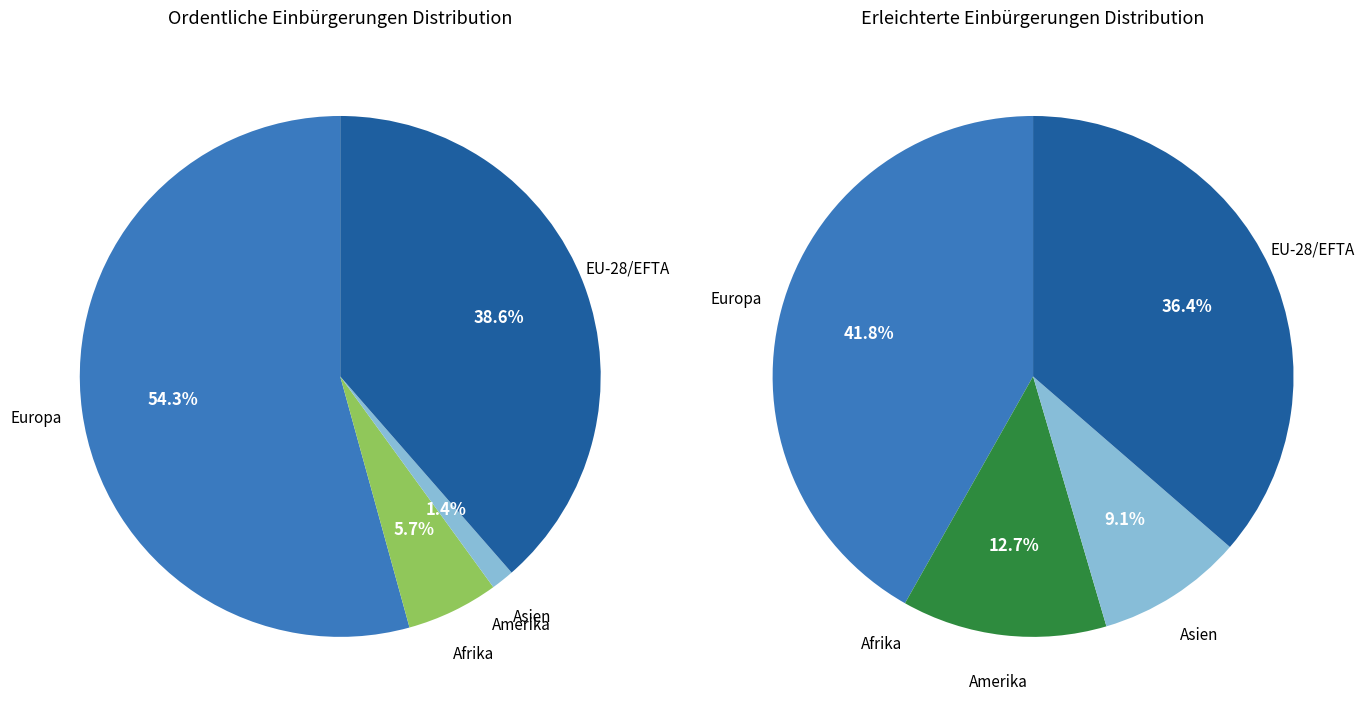

The EU-28/EFTA slice represents 37% of the pie. True or false?

True